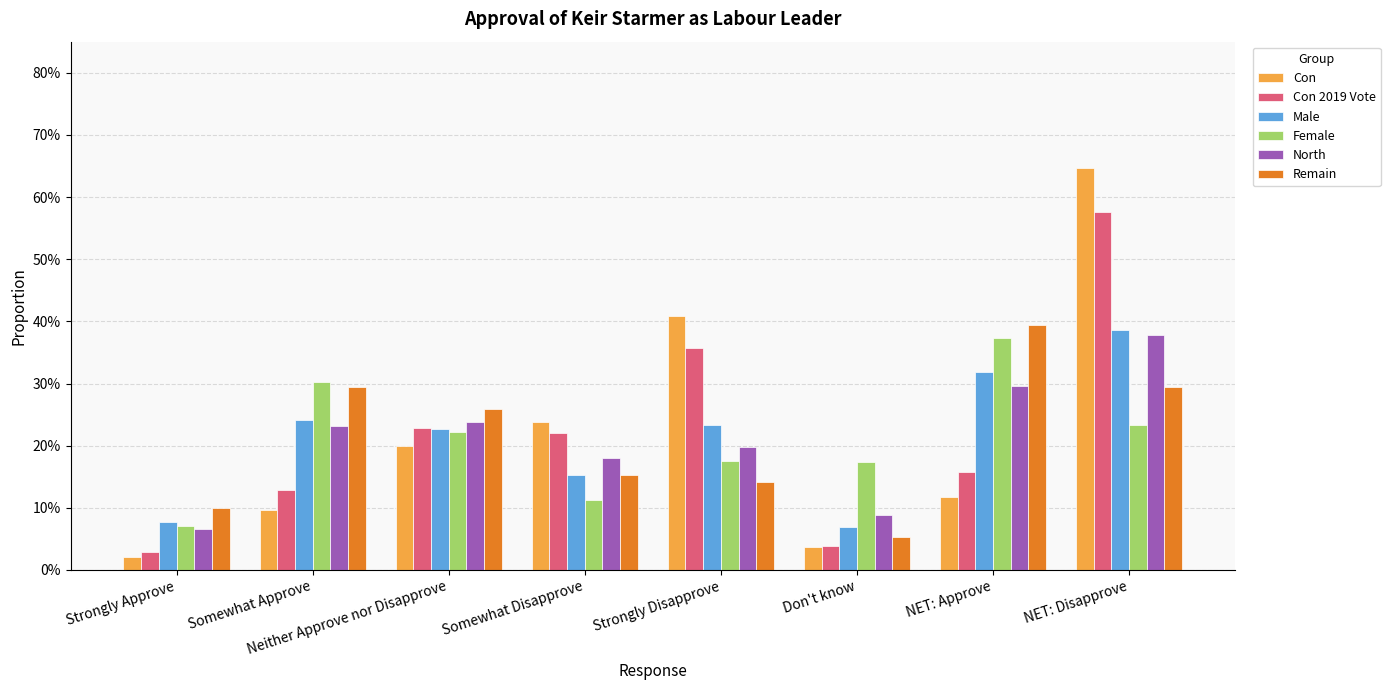

The value of Remain at Somewhat Approve is 0.5. True or false?

False